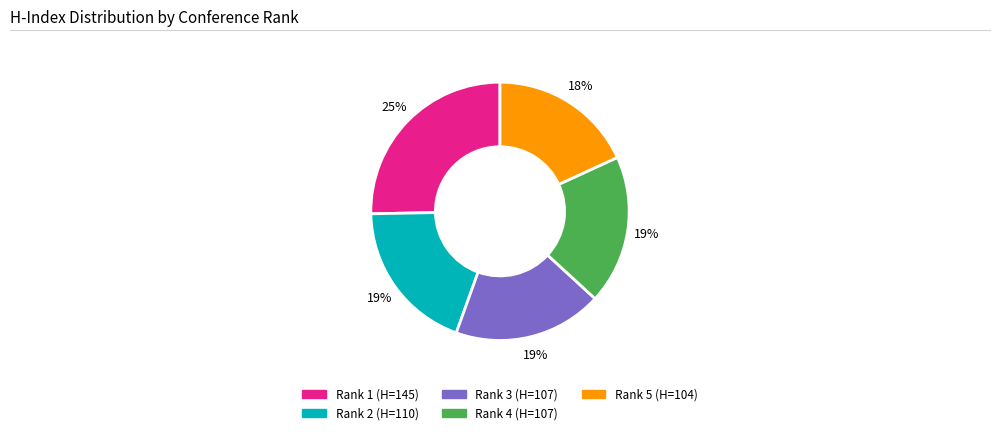

To the nearest percent, what is the combined percentage of Rank 3 (H=107) and Rank 2 (H=110)?

38%